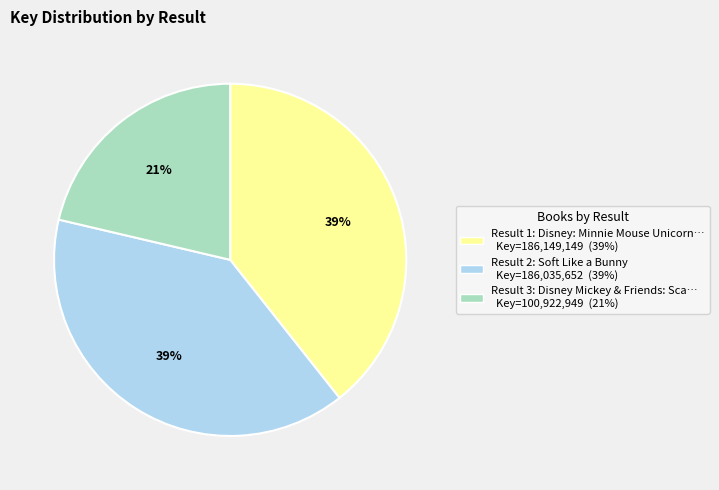

Is there a majority slice in this chart?

No